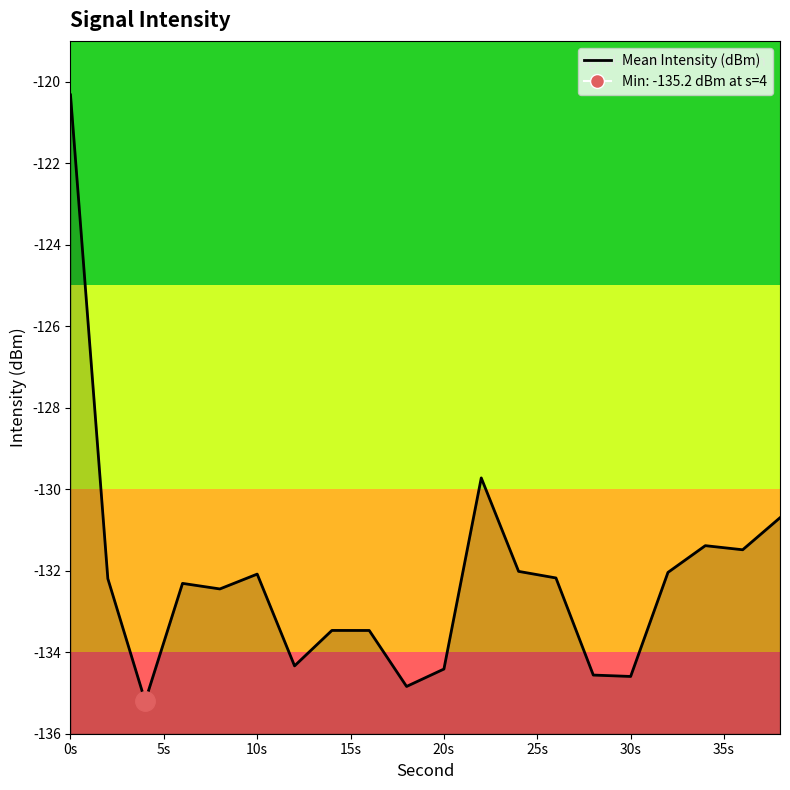

Where does the data first go above -132?

0s